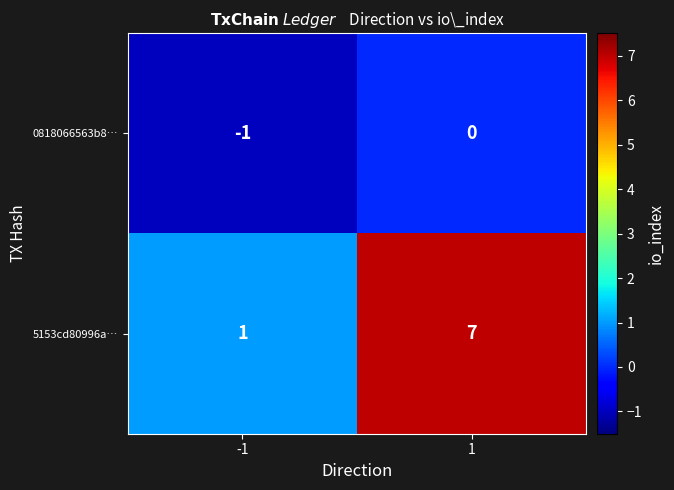

What is the maximum value shown in the chart?

7